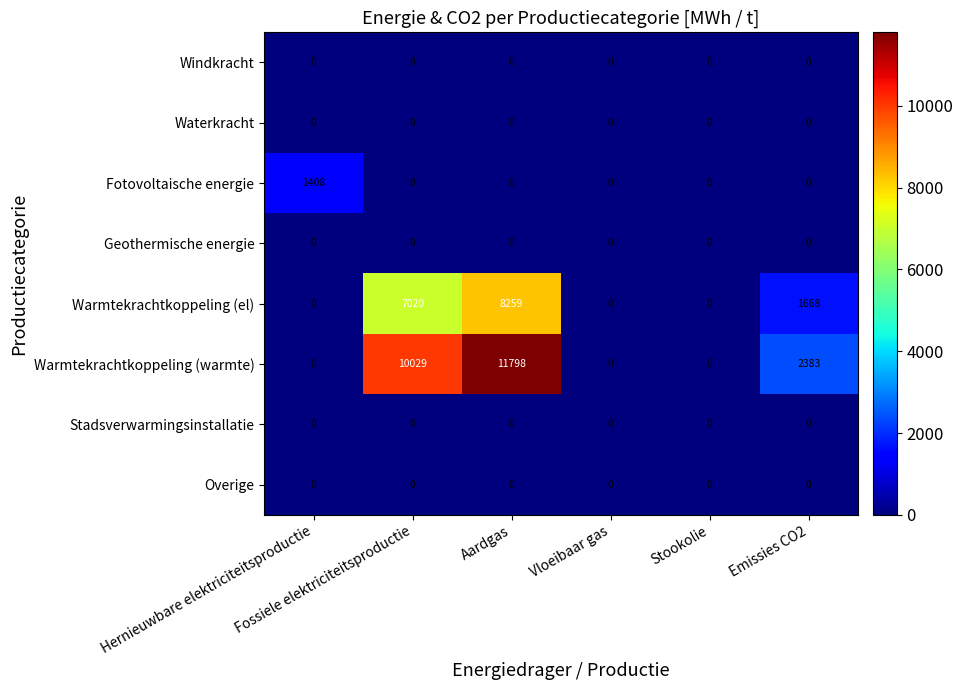

Which category has the highest value across all series?

Aardgas